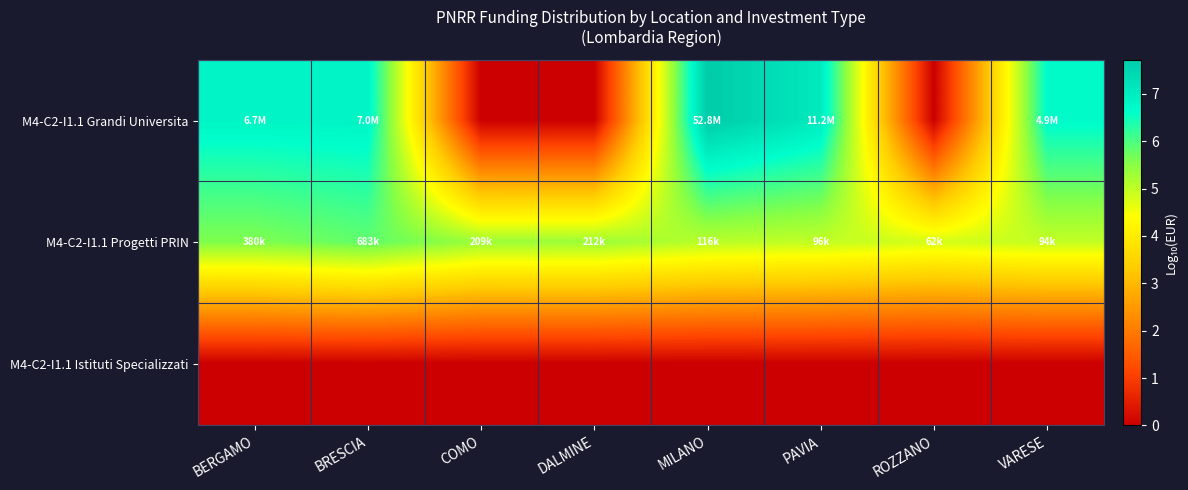

Rank the series at DALMINE from highest to lowest value.

M4-C2-I1.1 Progetti PRIN, M4-C2-I1.1 Grandi Universita, M4-C2-I1.1 Istituti Specializzati